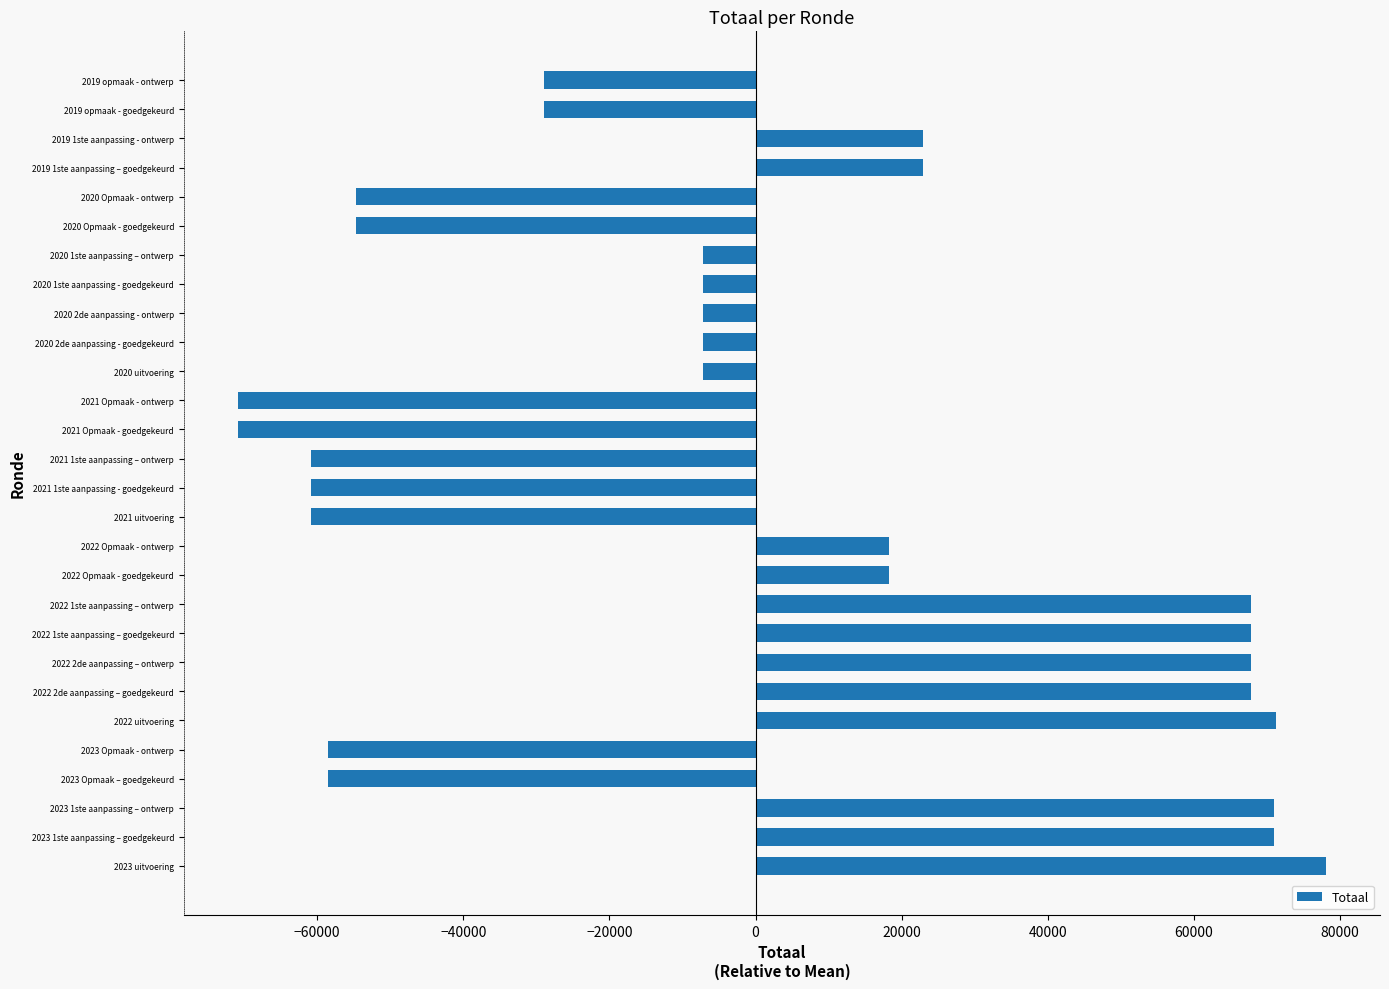

The value at 2021 1ste aanpassing – ontwerp is -35655.7. True or false?

False